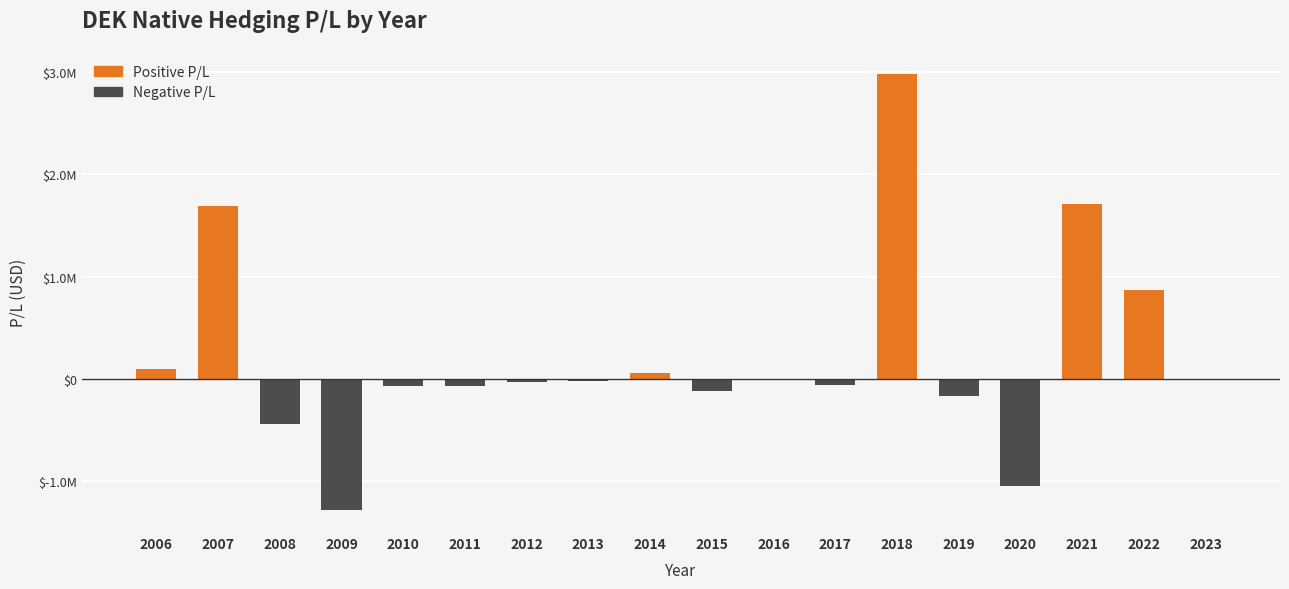

Are the bars horizontal?

No